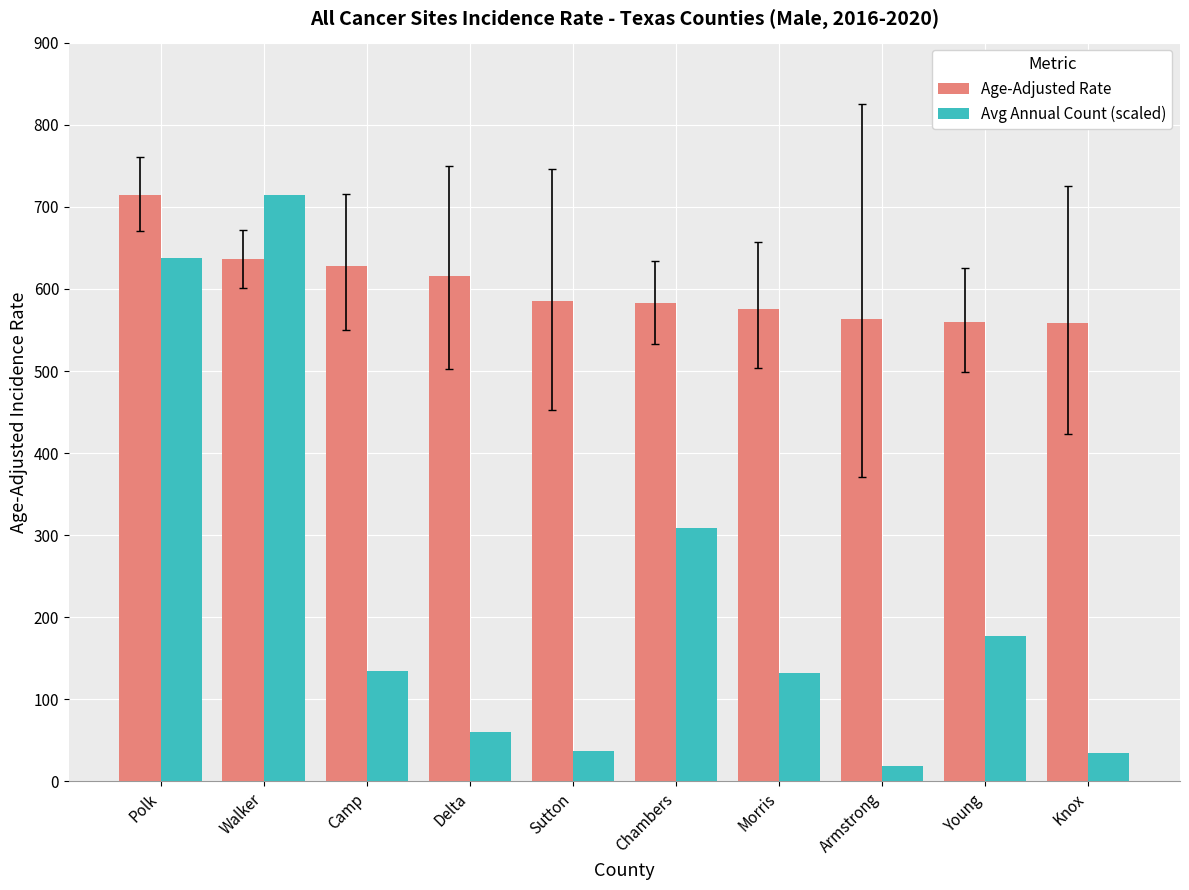

What is the label of the 2nd bar from the left?

Walker